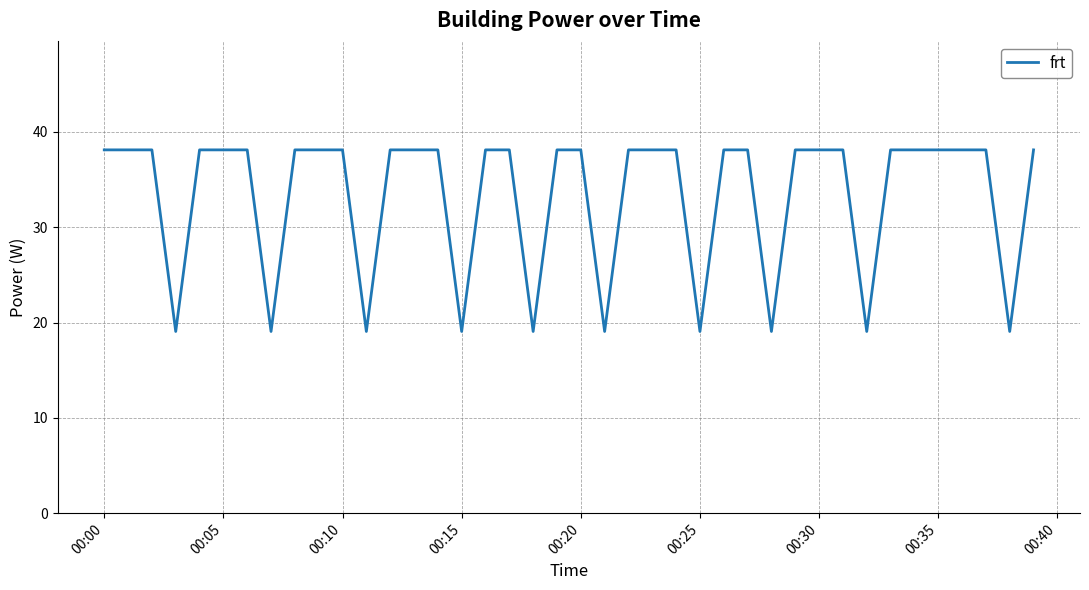

How many lines are shown in the chart?

1